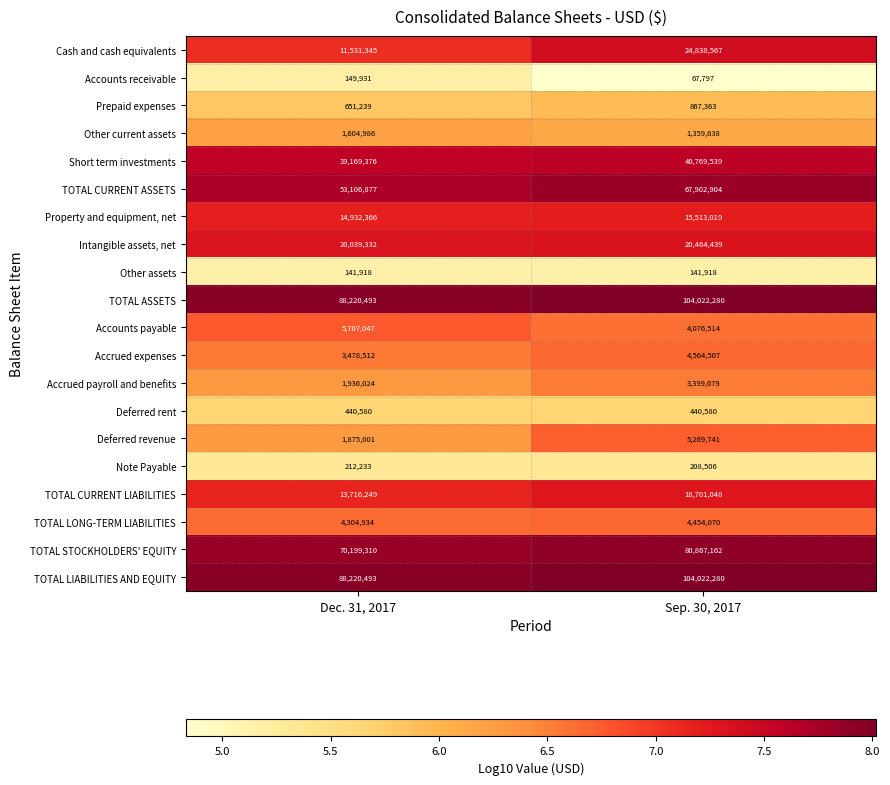

At which category is the sum across all series the highest?

Sep. 30, 2017